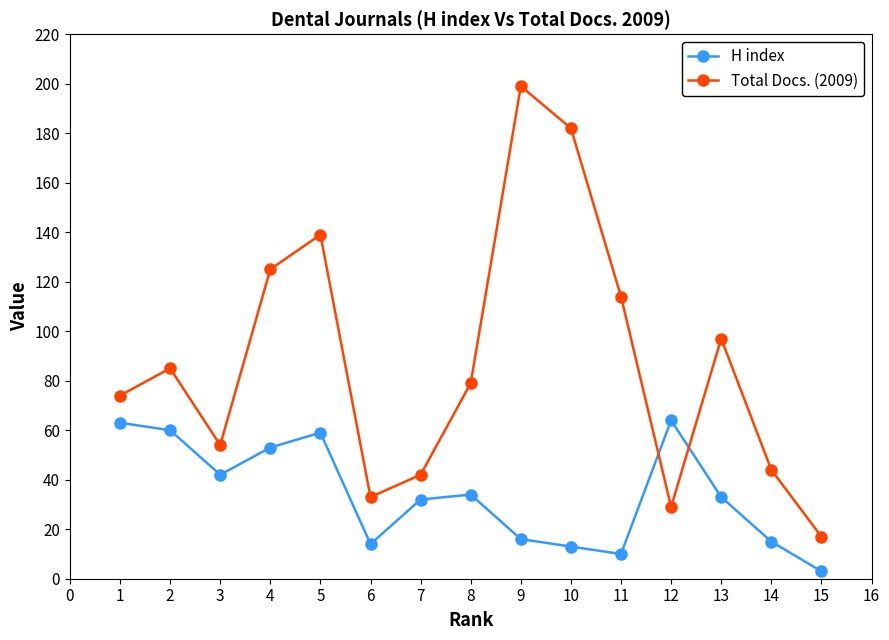

How many times do Total Docs. (2009) and H index cross each other?

2